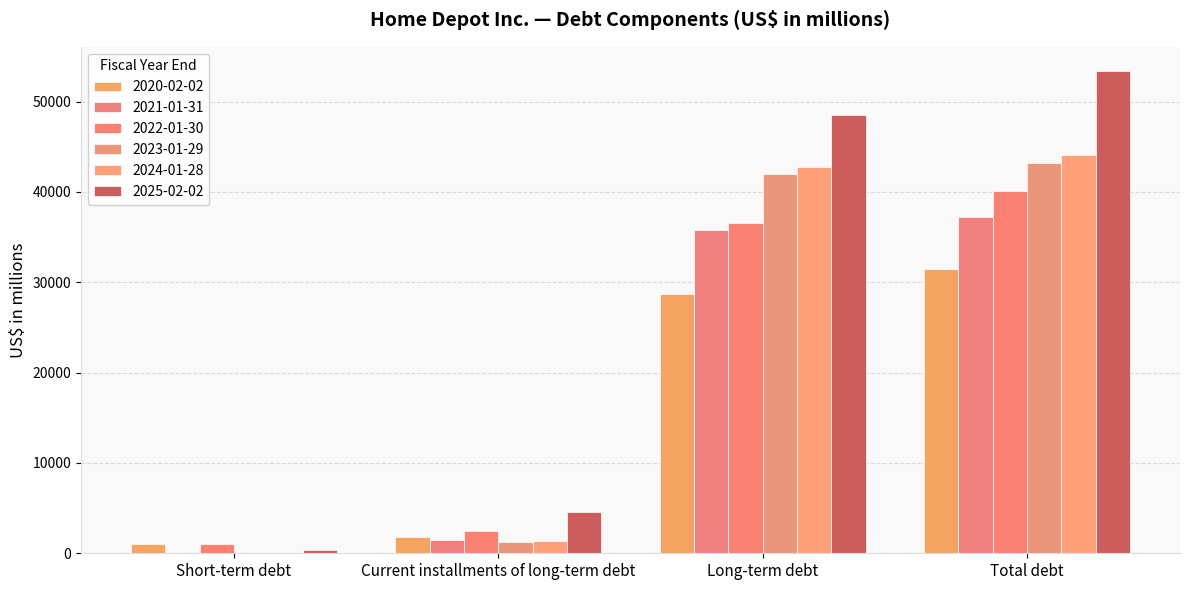

At how many categories does at least one series exceed 4436?

3